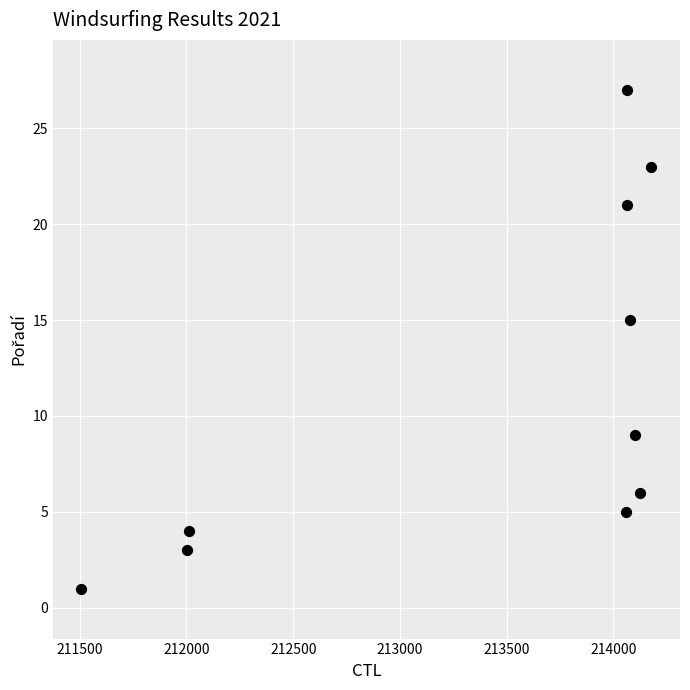

What Y value in the scatter plot is closest to 14?

15